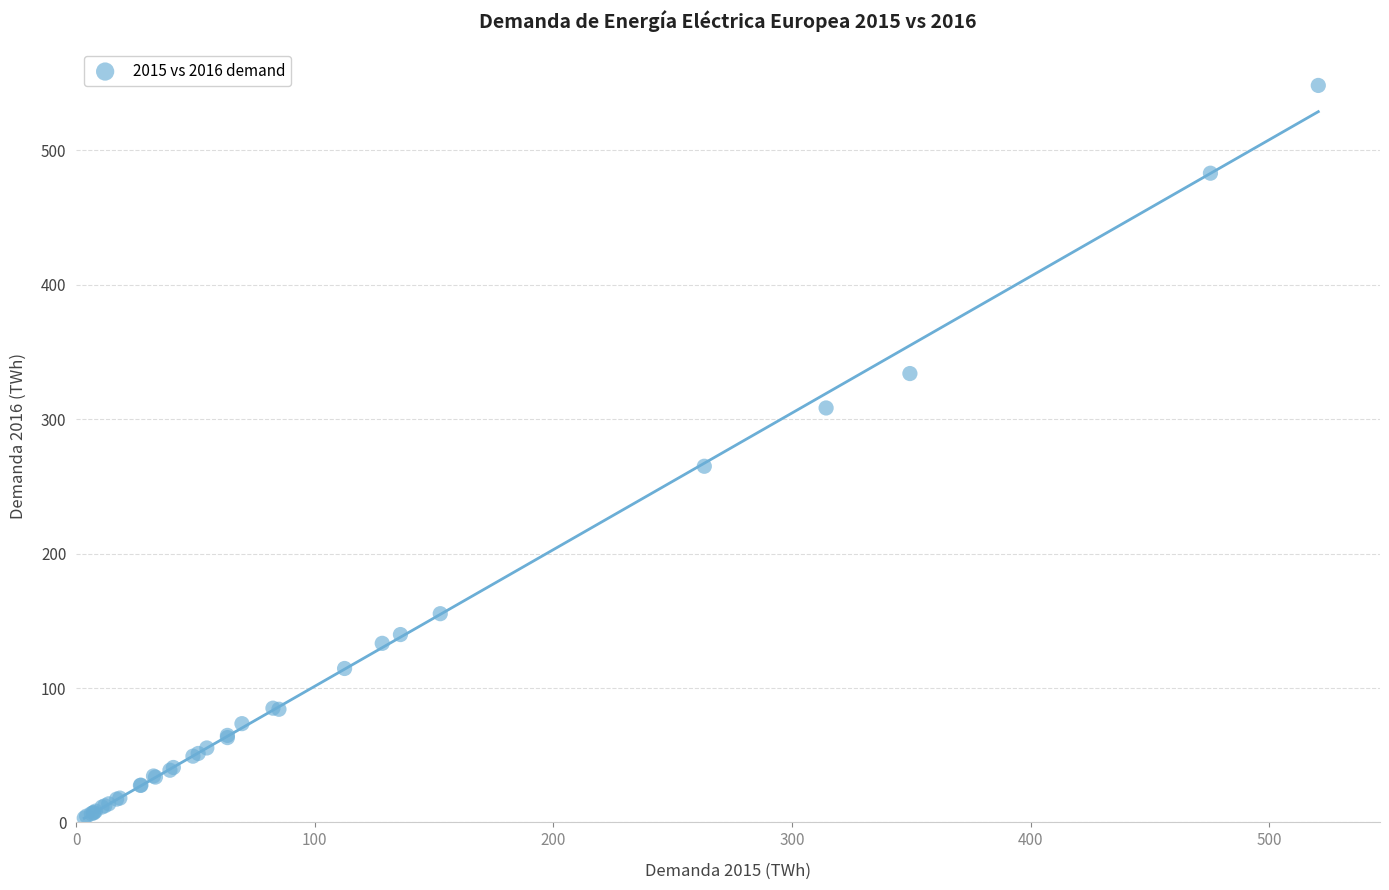

What Y value in the scatter plot is closest to 275?

265.0